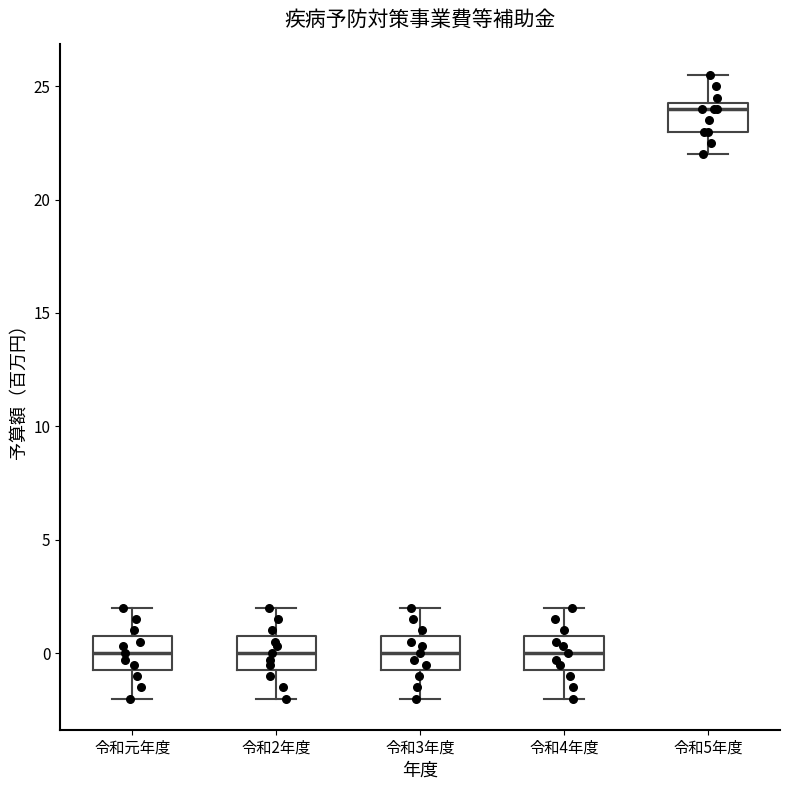

Reading left to right, transcribe this box plot: for each box, give where its median line is, the range the box spans, and where its two whiskers end, as read against the y-axis. The values are not printed on the chart, so give them approximately, as read against the axis.

令和元年度: median 0.0, box -0.5 to 1.0, whiskers -2.0 to 2.0
令和2年度: median 0.0, box -0.5 to 1.0, whiskers -2.0 to 2.0
令和3年度: median 0.0, box -0.5 to 1.0, whiskers -2.0 to 2.0
令和4年度: median 0.0, box -0.5 to 1.0, whiskers -2.0 to 2.0
令和5年度: median 24.0, box 23.0 to 24.5, whiskers 22.0 to 25.5